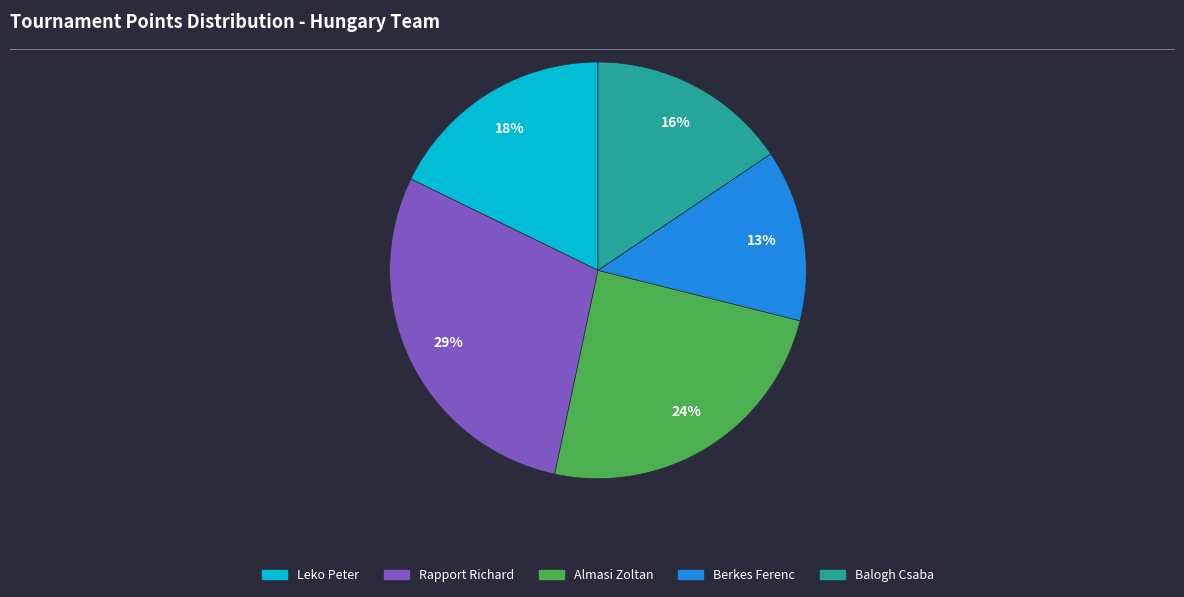

Is the sum of Berkes Ferenc and Rapport Richard greater than half?

No